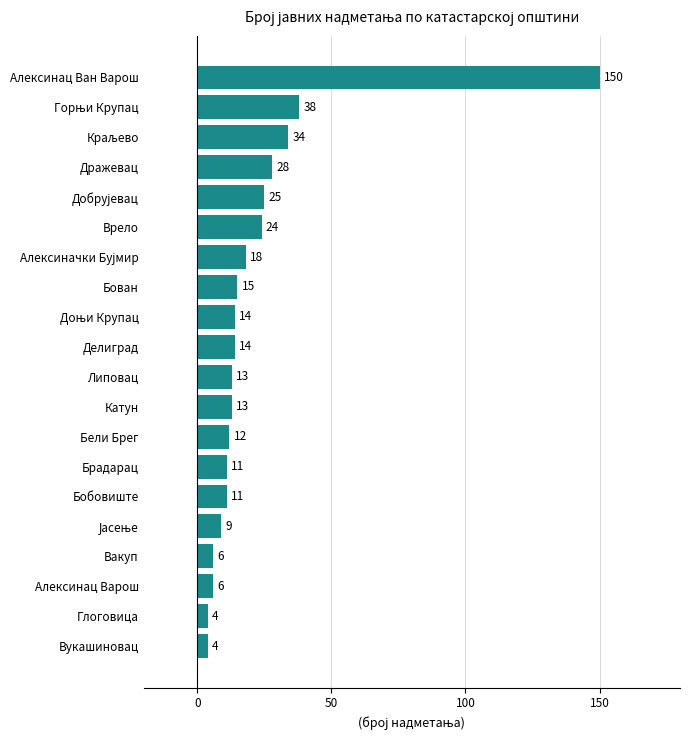

What is the minimum value shown in the chart?

4